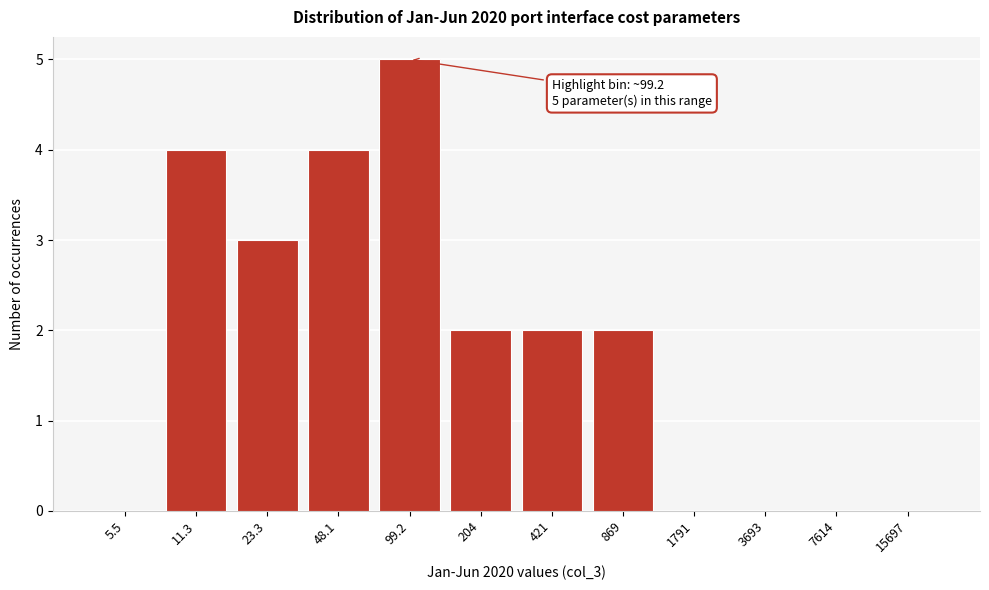

Reading right to left, extract all data points from this chart.

15697=0	7614=0	3693=0	1791=0	869=2	421=2	204=2	99.2=5	48.1=4	23.3=3	11.3=4	5.5=0